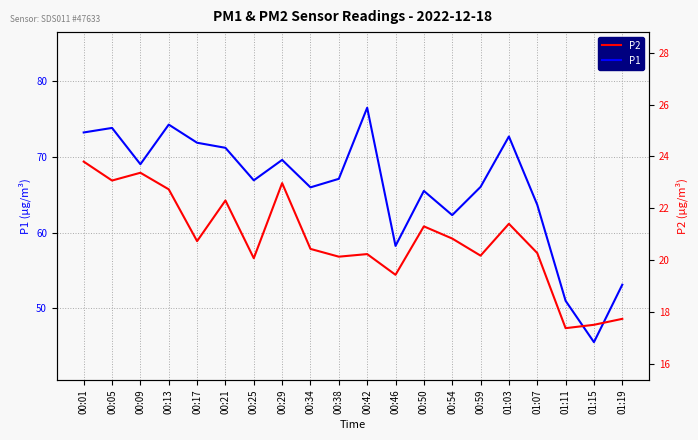

True or false: P1 and P2 intersect in this chart.

False